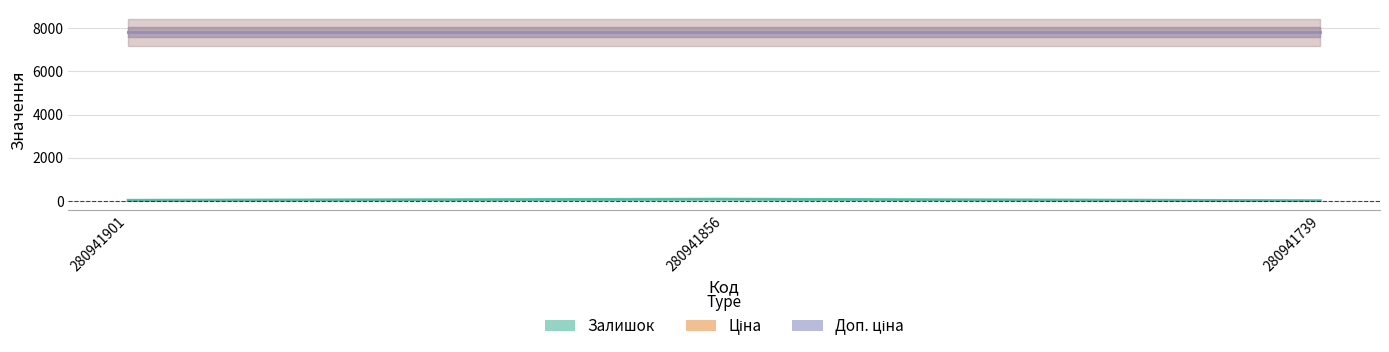

What is the average value of the Доп. ціна series?

7792.9